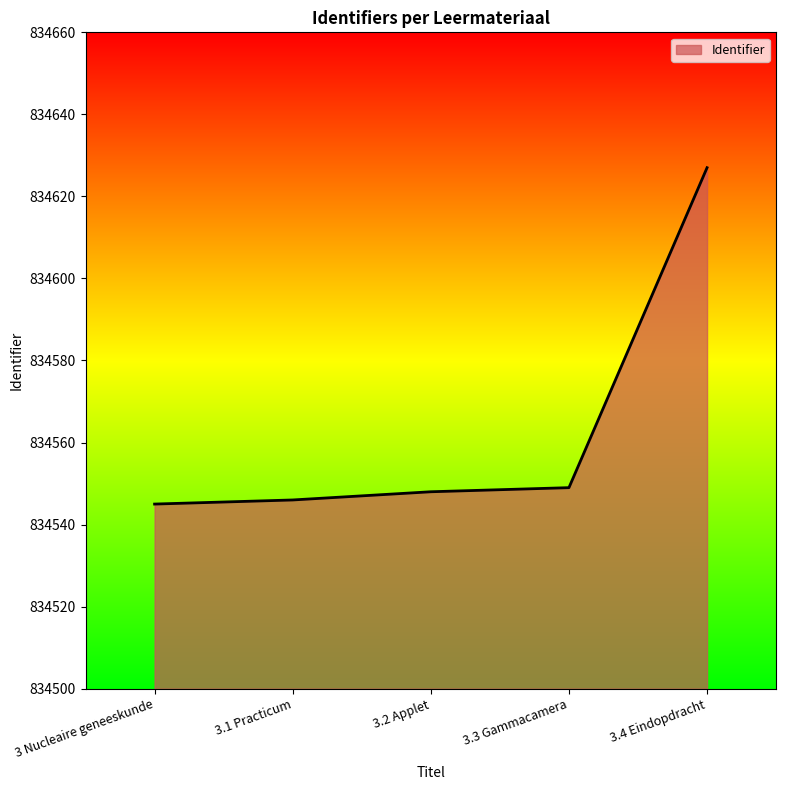

What is the maximum value shown in the chart?

834627